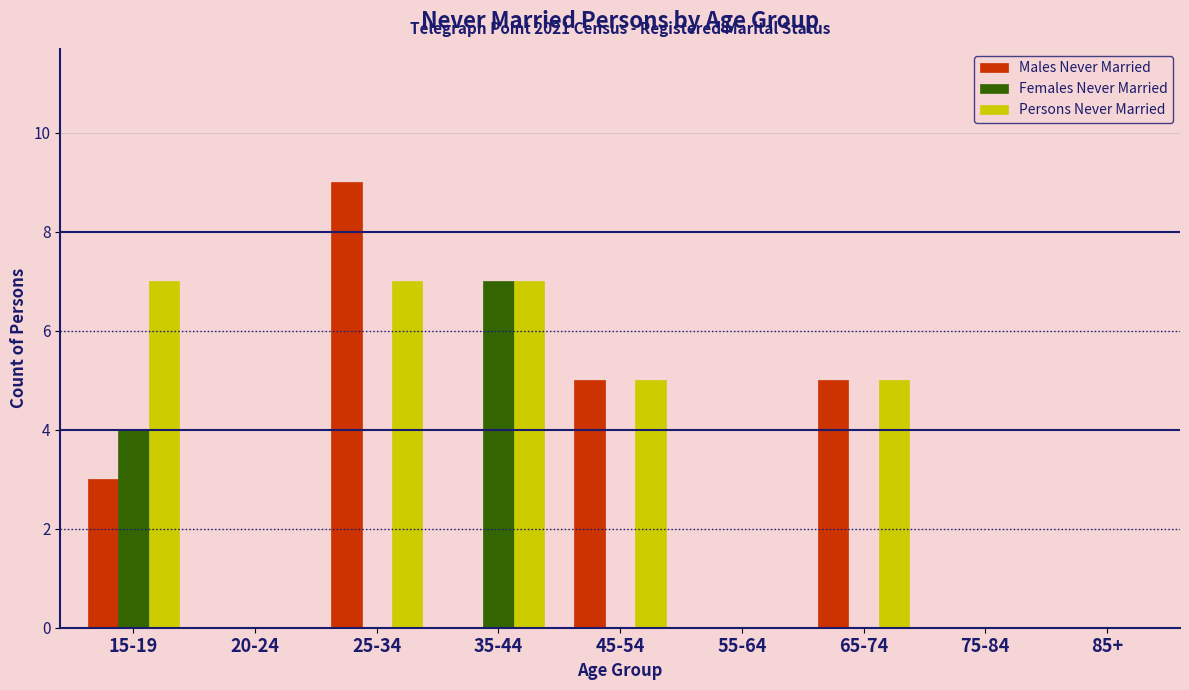

Reading left to right, list all the values displayed in this chart.

Males Never Married: 15-19=3	20-24=0	25-34=9	35-44=0	45-54=5	55-64=0	65-74=5	75-84=0	85+=0
Females Never Married: 15-19=4	20-24=0	25-34=0	35-44=7	45-54=0	55-64=0	65-74=0	75-84=0	85+=0
Persons Never Married: 15-19=7	20-24=0	25-34=7	35-44=7	45-54=5	55-64=0	65-74=5	75-84=0	85+=0